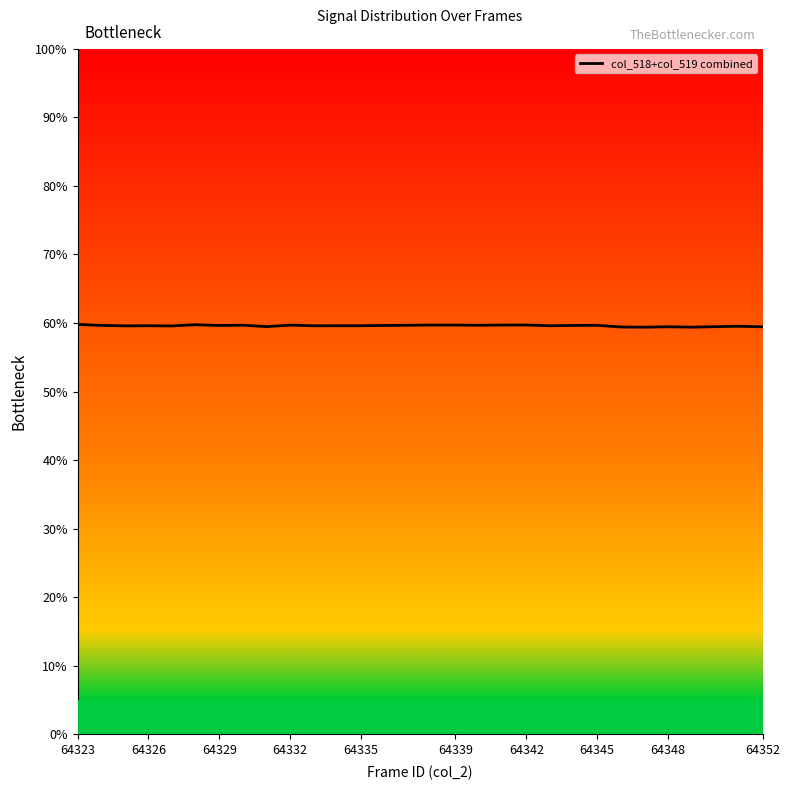

What is the greatest value displayed?

59.8